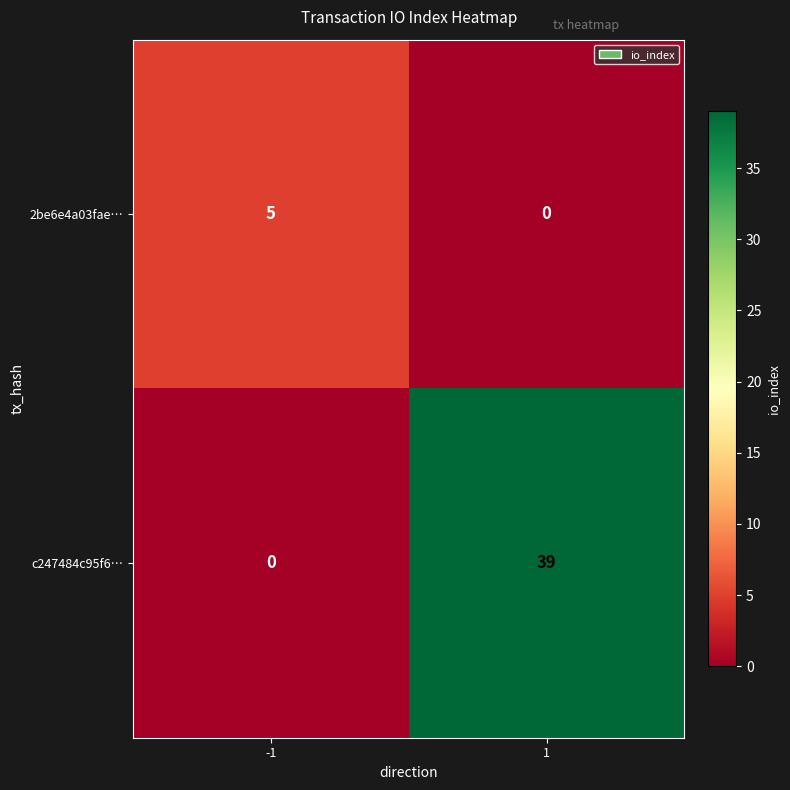

What is the sum of all c247484c95f6… values?

39